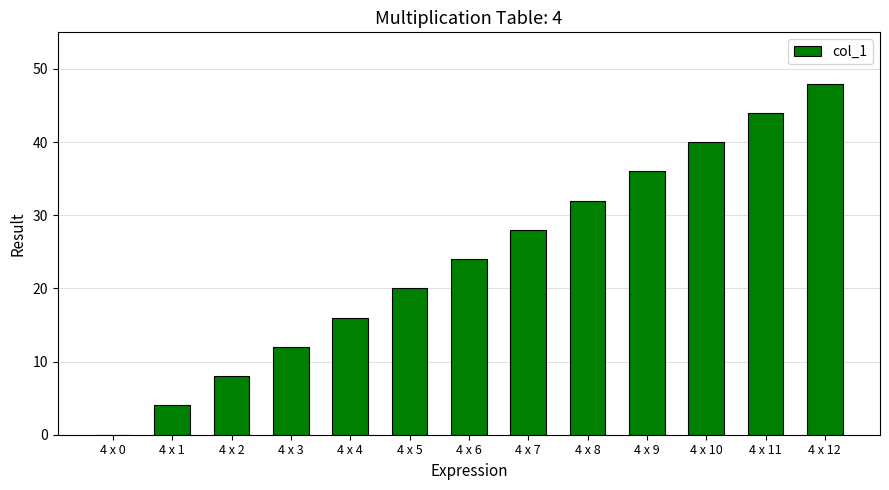

Count the number of data series in this chart.

1